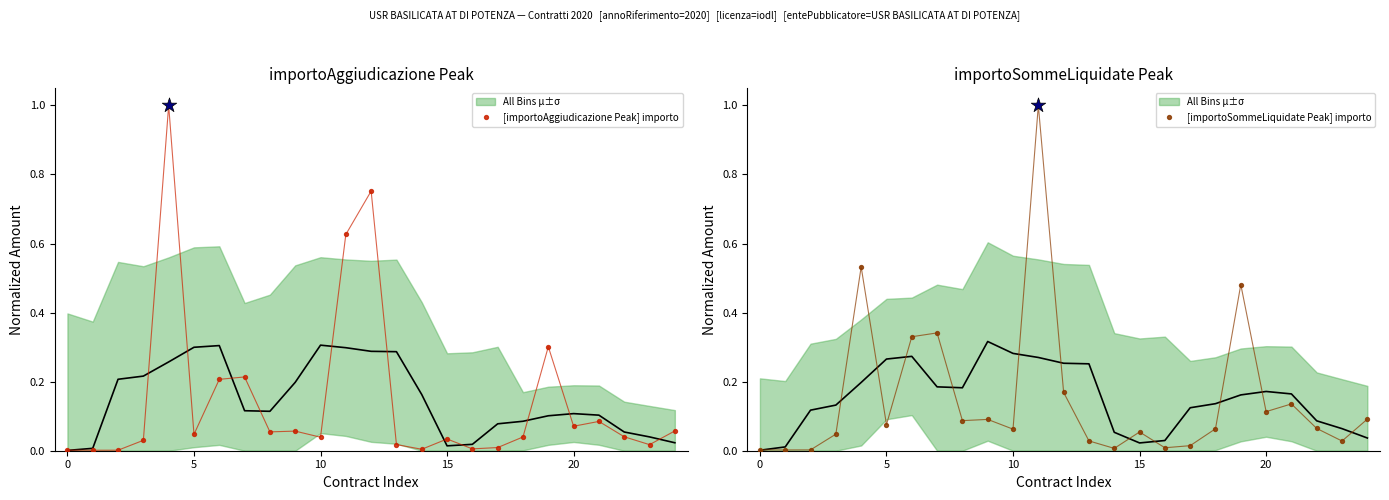

At how many categories does at least one series exceed 0?

25